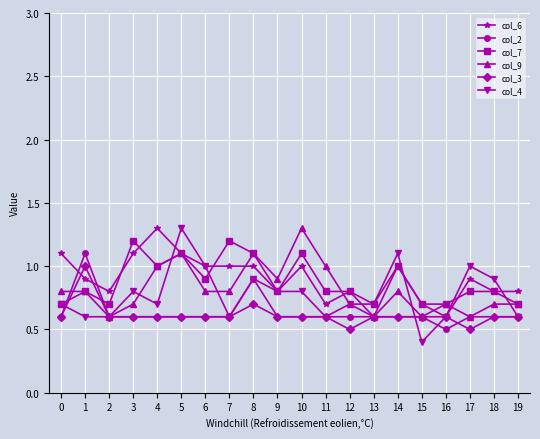

How many col_9 values are between 0 and 1?

17